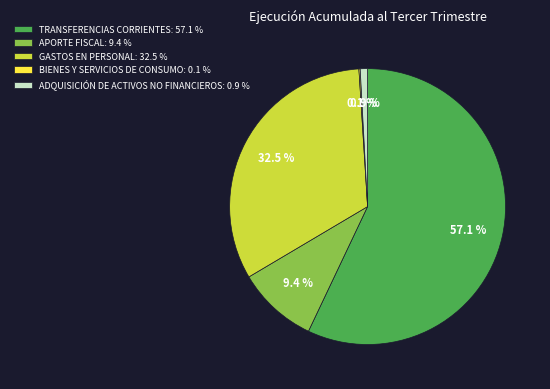

Combined, what portion of the pie is GASTOS EN PERSONAL: 32.5 % and TRANSFERENCIAS CORRIENTES: 57.1 %?

89.6%